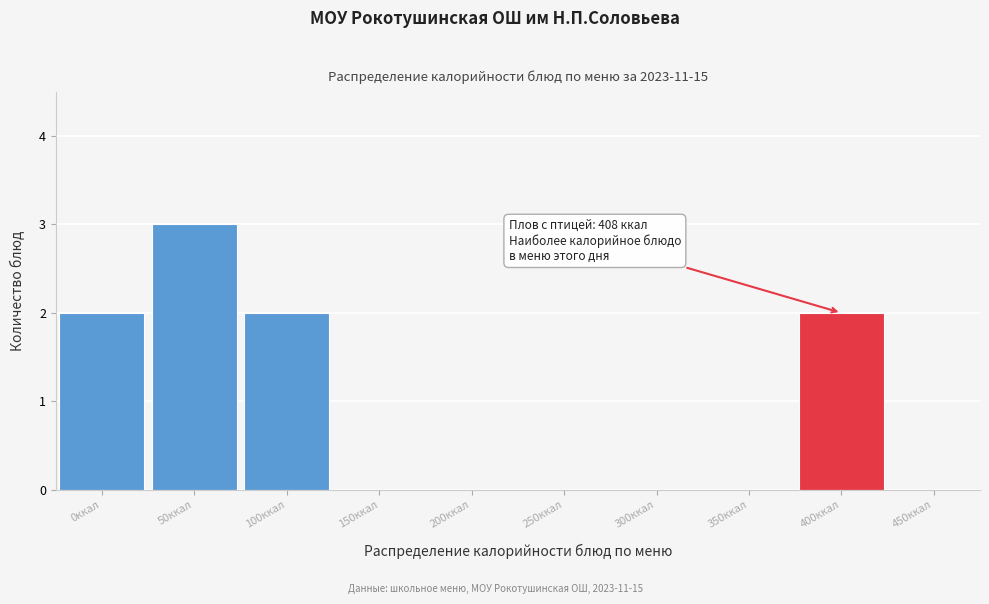

Reading left to right, list all the values displayed in this chart.

0ккал=2	50ккал=3	100ккал=2	150ккал=0	200ккал=0	250ккал=0	300ккал=0	350ккал=0	400ккал=2	450ккал=0